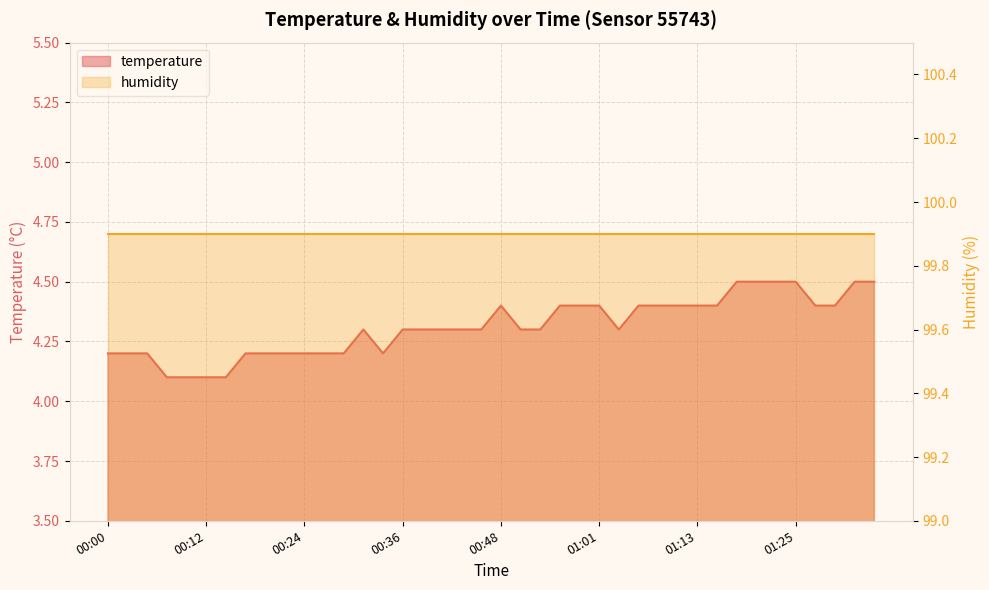

List the labels in order of value, largest first.

01:18, 01:20, 01:23, 01:25, 01:32, 01:35, 00:48, 00:56, 00:58, 01:01, 01:06, 01:08, 01:10, 01:13, 01:15, 01:27, 01:30, 00:31, 00:36, 00:39, 00:41, 00:43, 00:46, 00:51, 00:53, 01:03, 00:00, 00:02, 00:05, 00:17, 00:19, 00:22, 00:24, 00:26, 00:29, 00:34, 00:07, 00:09, 00:12, 00:14